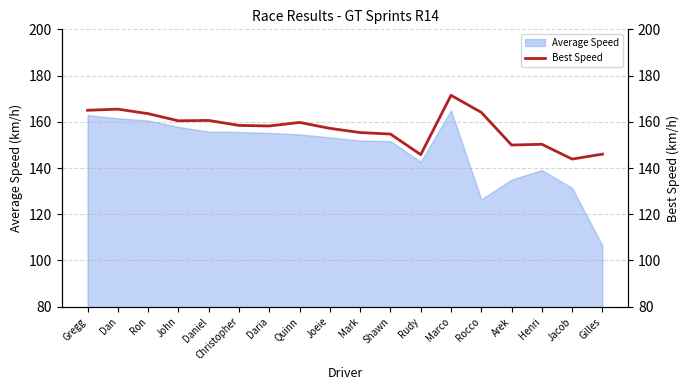

How many interior local peaks (higher than both neighbors) does the data have?

5